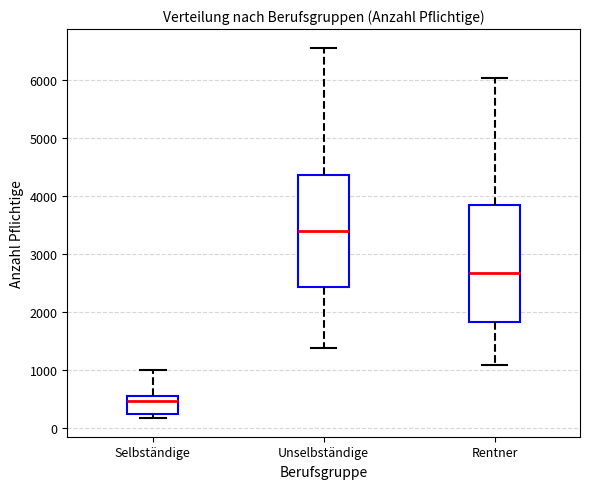

Reading left to right, transcribe this box plot: for each box, give where its median line is, the range the box spans, and where its two whiskers end, as read against the y-axis. The values are not printed on the chart, so give them approximately, as read against the axis.

Selbständige: median 500 (just below the box's upper edge), box 200 to 500, whiskers 200 (just below the box's lower edge) to 1000
Unselbständige: median 3400, box 2400 to 4400, whiskers 1400 to 6600
Rentner: median 2700, box 1800 to 3900, whiskers 1100 to 6000